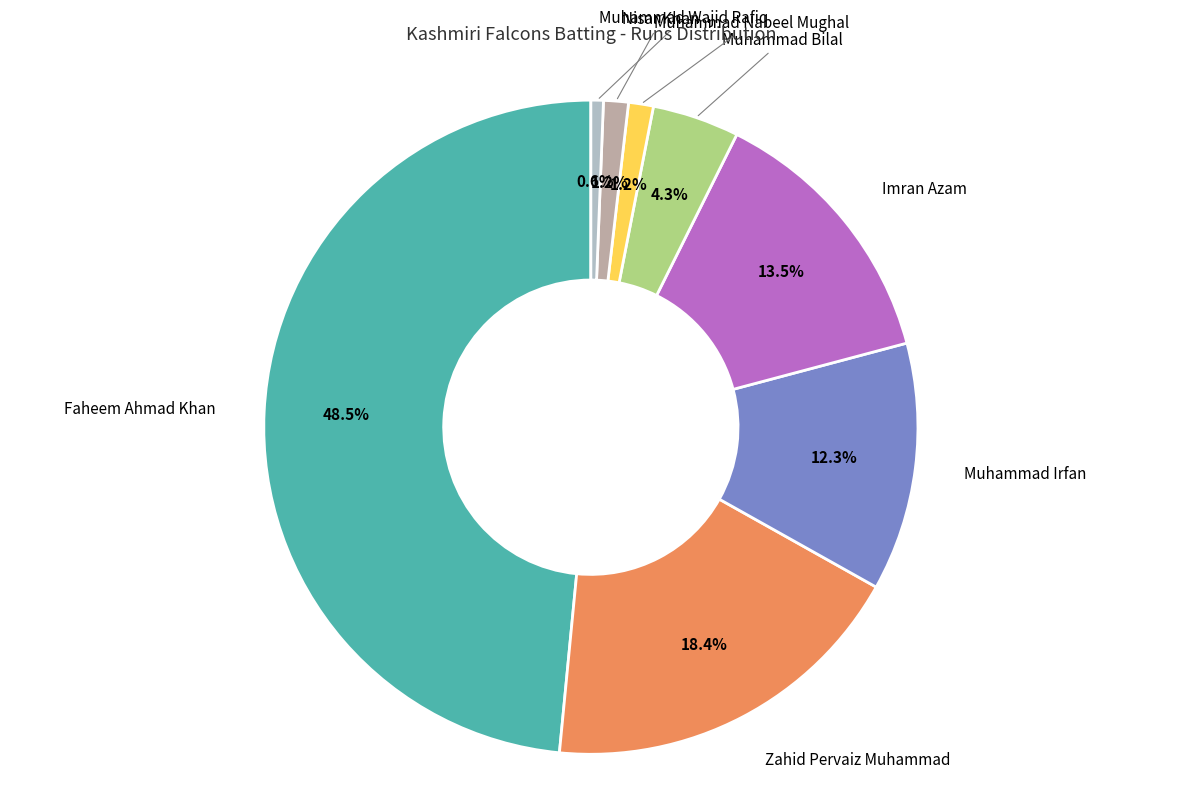

Is the sum of Muhammad Nabeel Mughal and Muhammad Irfan greater than half?

No